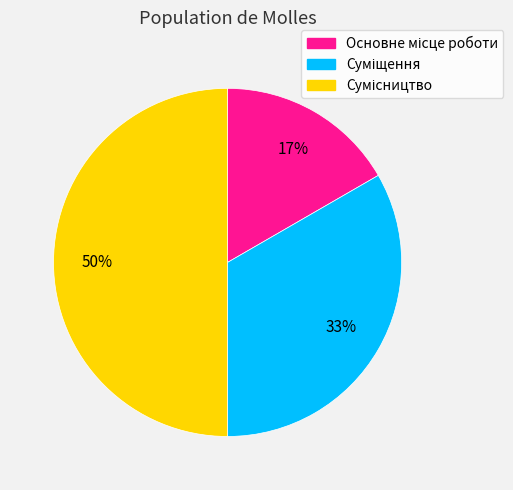

To the nearest percent, what is the difference between the largest and smallest slice percentages?

33%